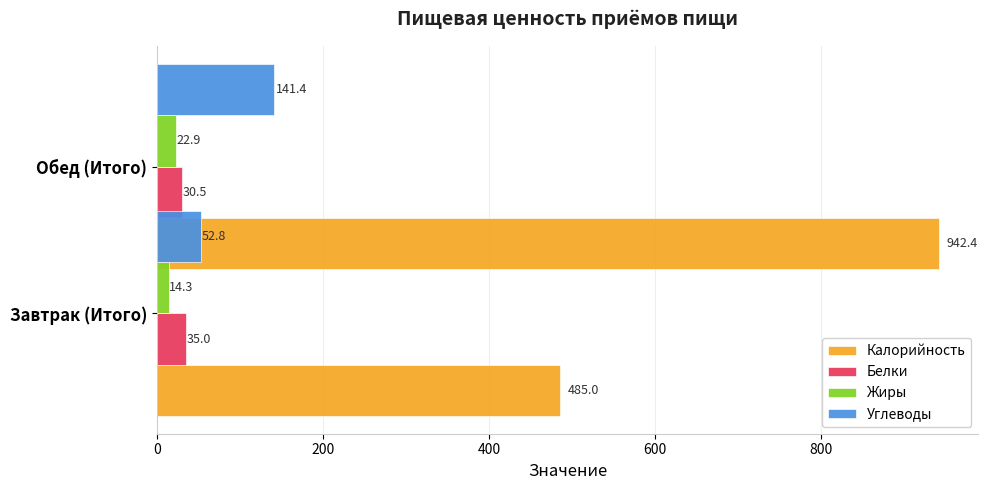

What is the highest value of the Жиры series?

22.9